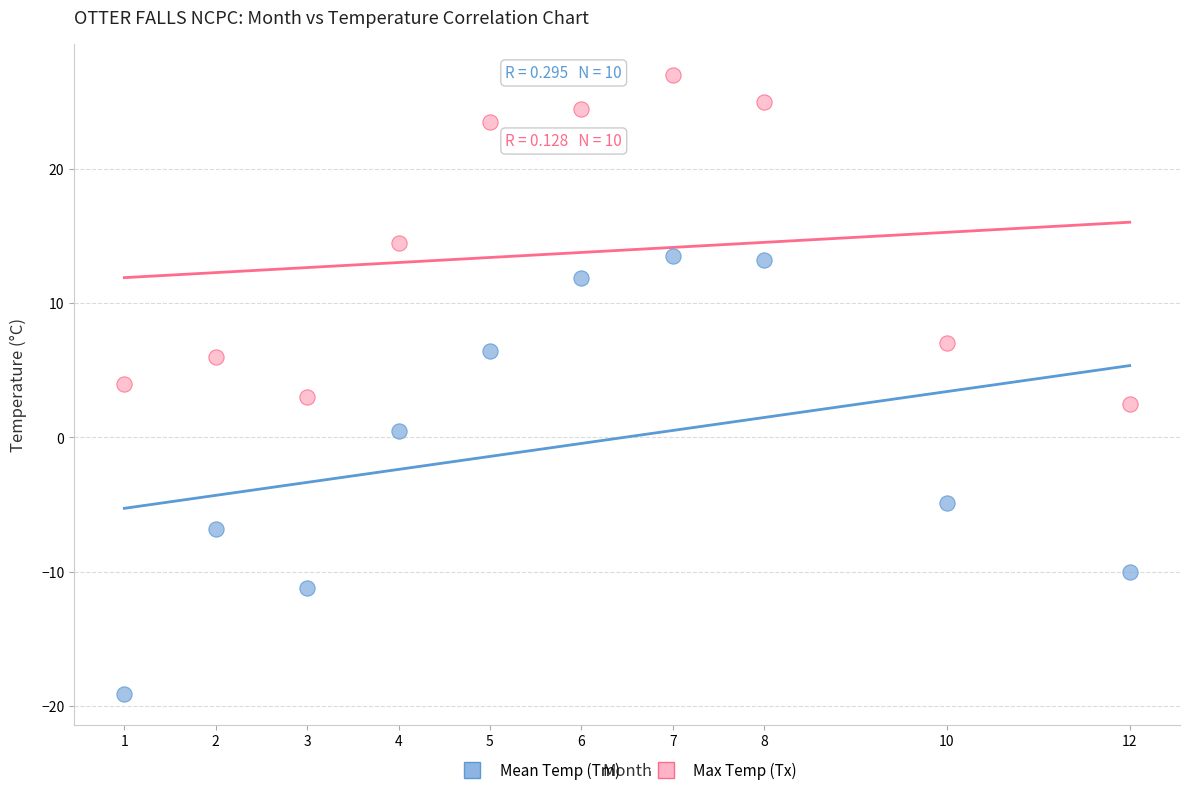

Which series reaches the minimum Y coordinate?

Mean Temp (Tm)